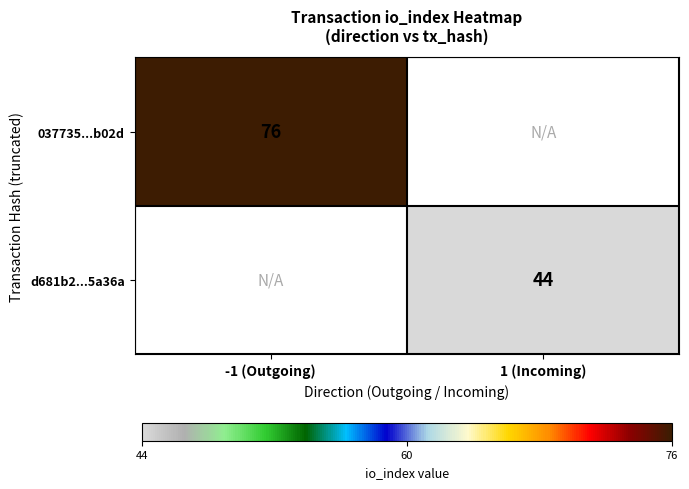

Is the value of d681b2...5a36a at 1 (Incoming) greater than the value of 037735...b02d at -1 (Outgoing)?

No